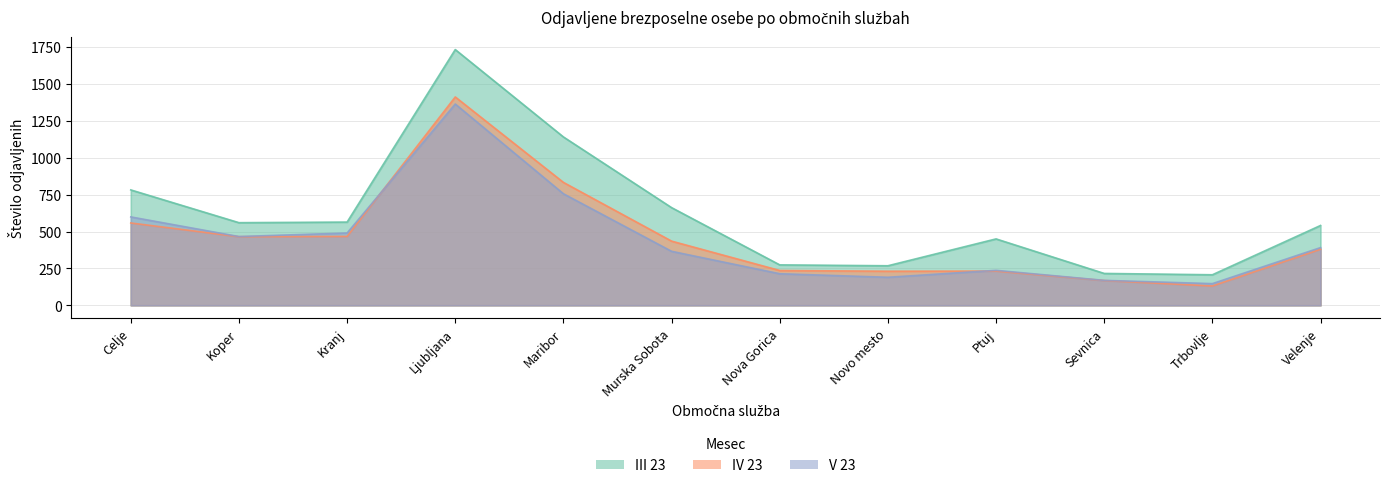

True or false: V 23 has a value of 156 at Murska Sobota.

False